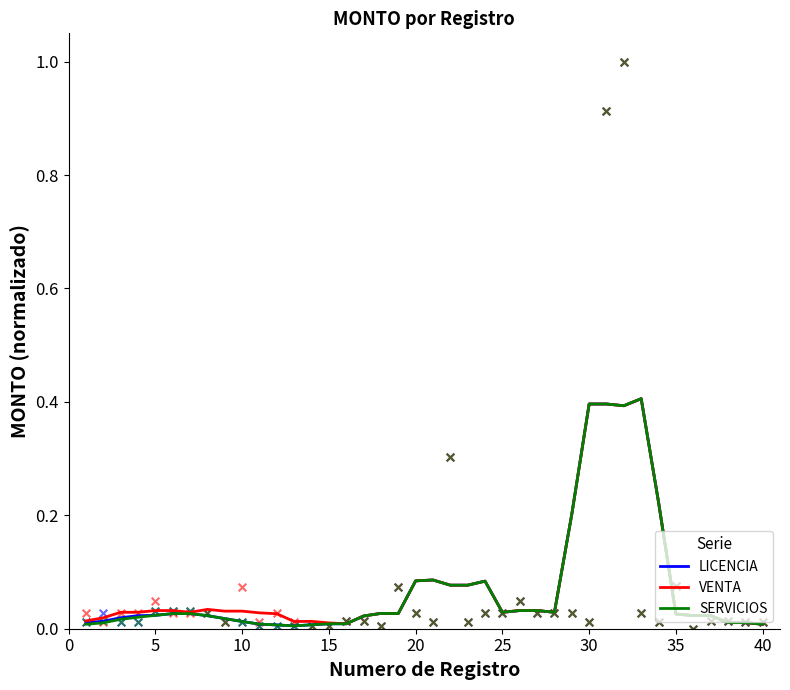

Which series has the largest total across all categories?

VENTA